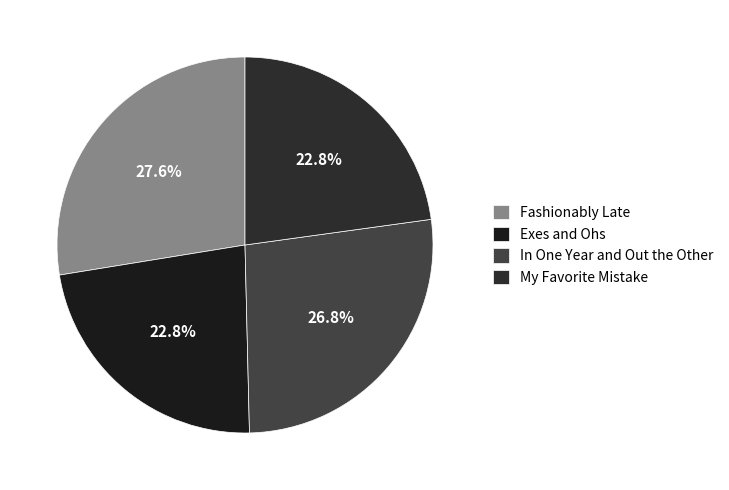

To the nearest percent, what is the difference between the largest and smallest slice percentages?

5%